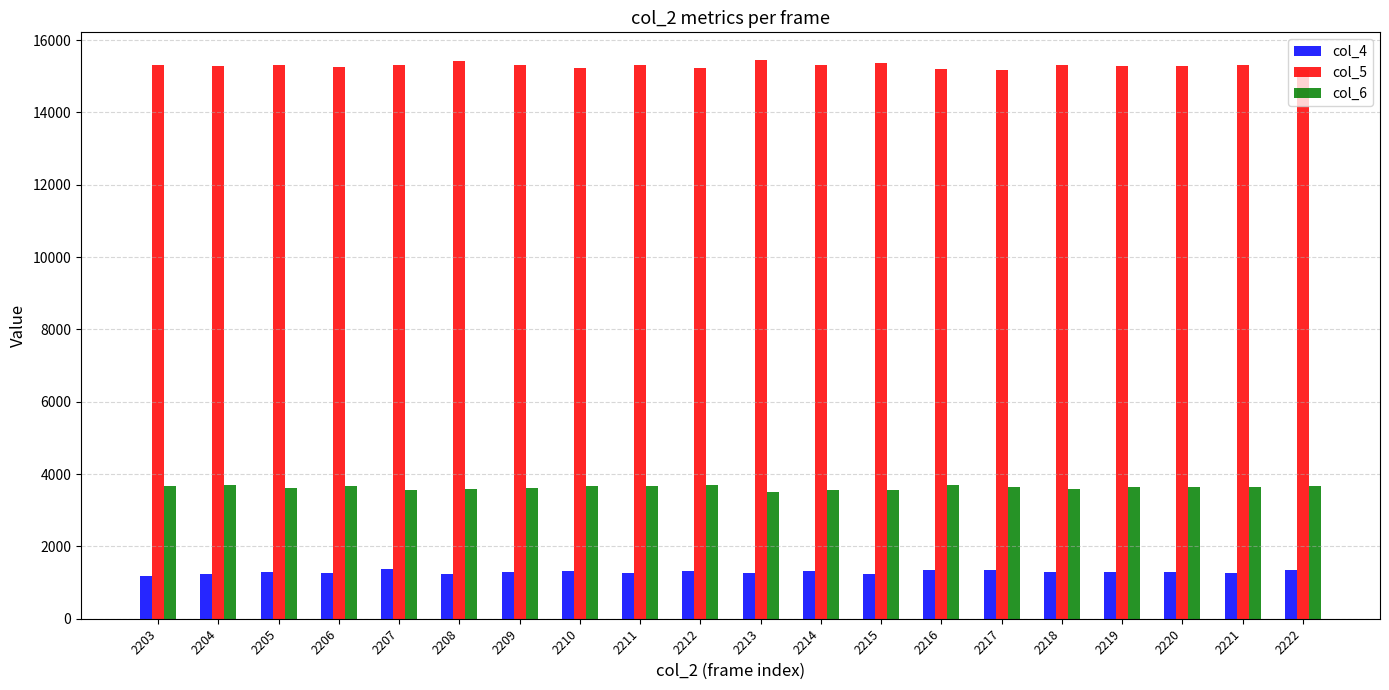

Rank the series by their average value, from highest to lowest.

col_5, col_6, col_4